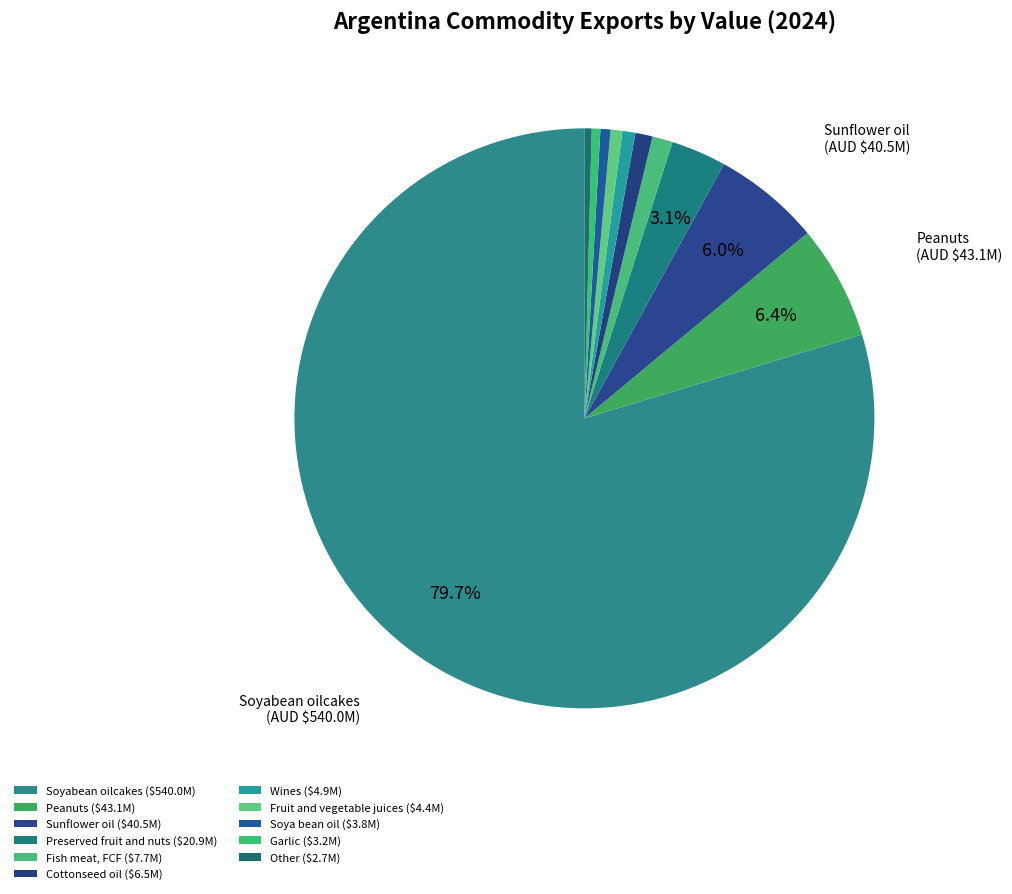

How many slices are in this pie chart?

11